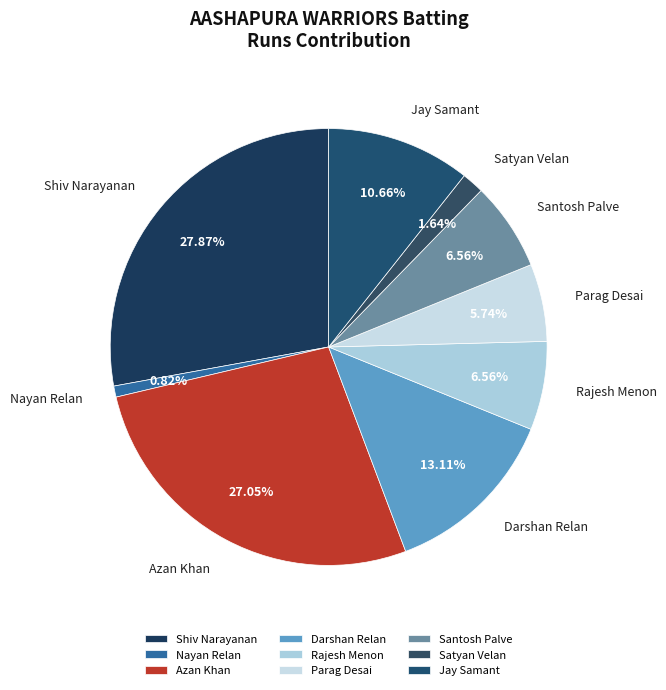

The Nayan Relan slice represents 1% of the pie. True or false?

True